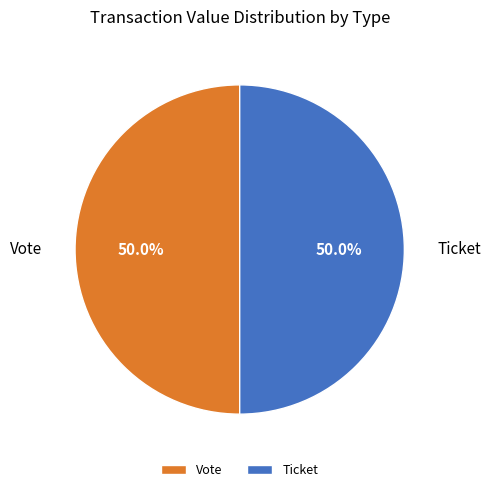

What is the ratio of the value at Vote to the value at Ticket?

1.0